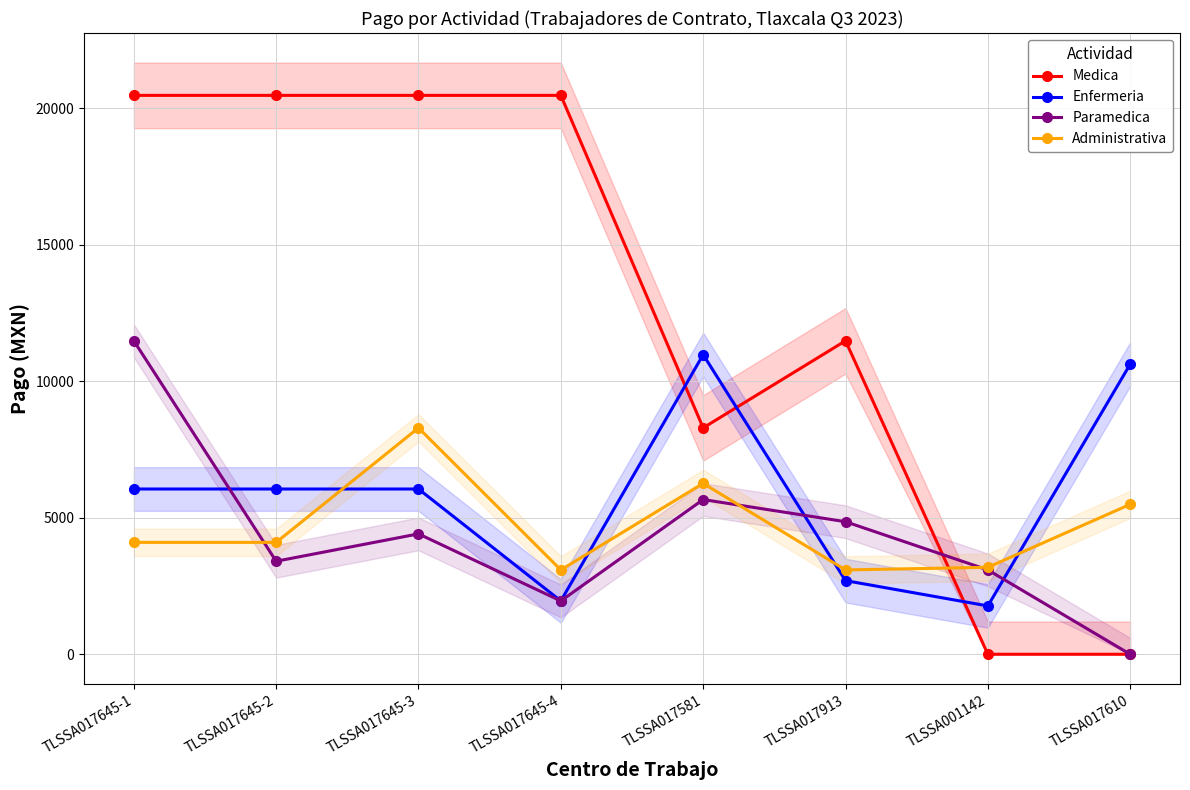

How many values in the Paramedica series exceed 4408?

4